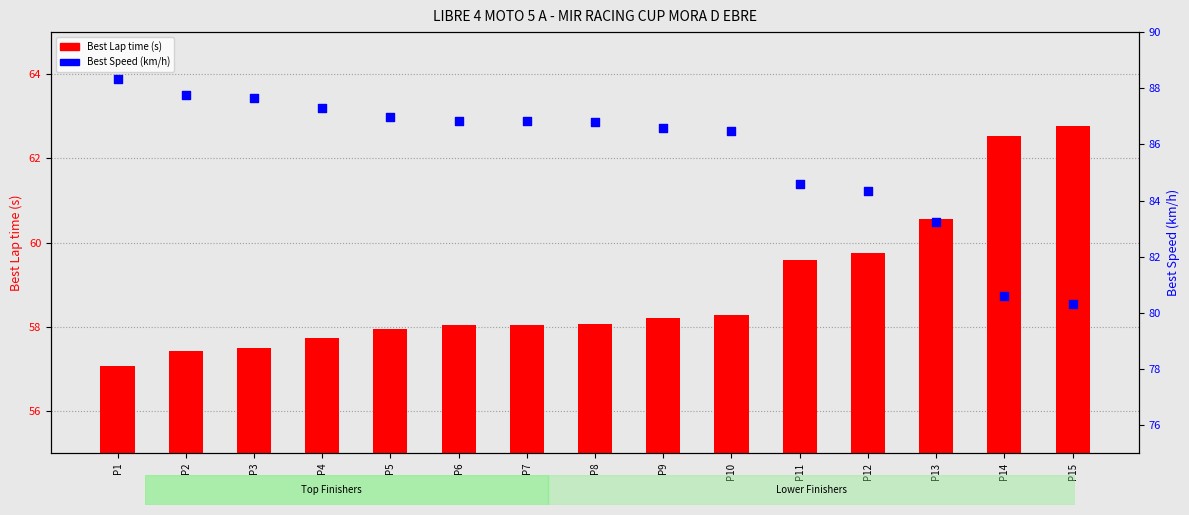

Which series has the largest total across all categories?

Best Speed (km/h)